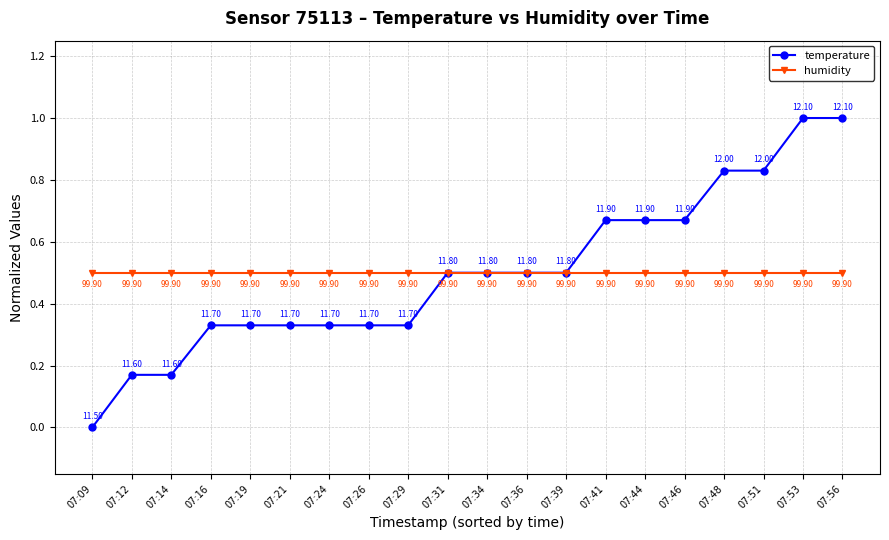

At 07:12, list the series in order from smallest to largest.

temperature, humidity